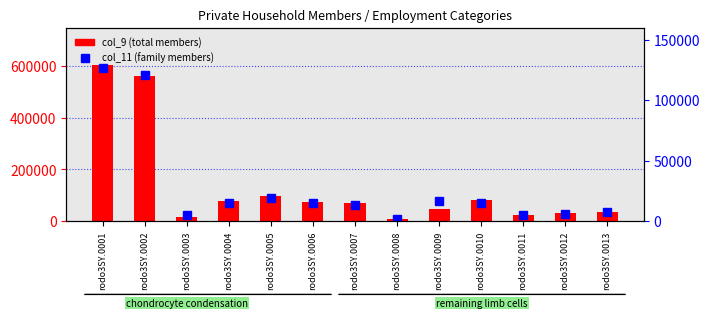

What is the value of the col_9 (total members) bar at the 8th from the left?

6897